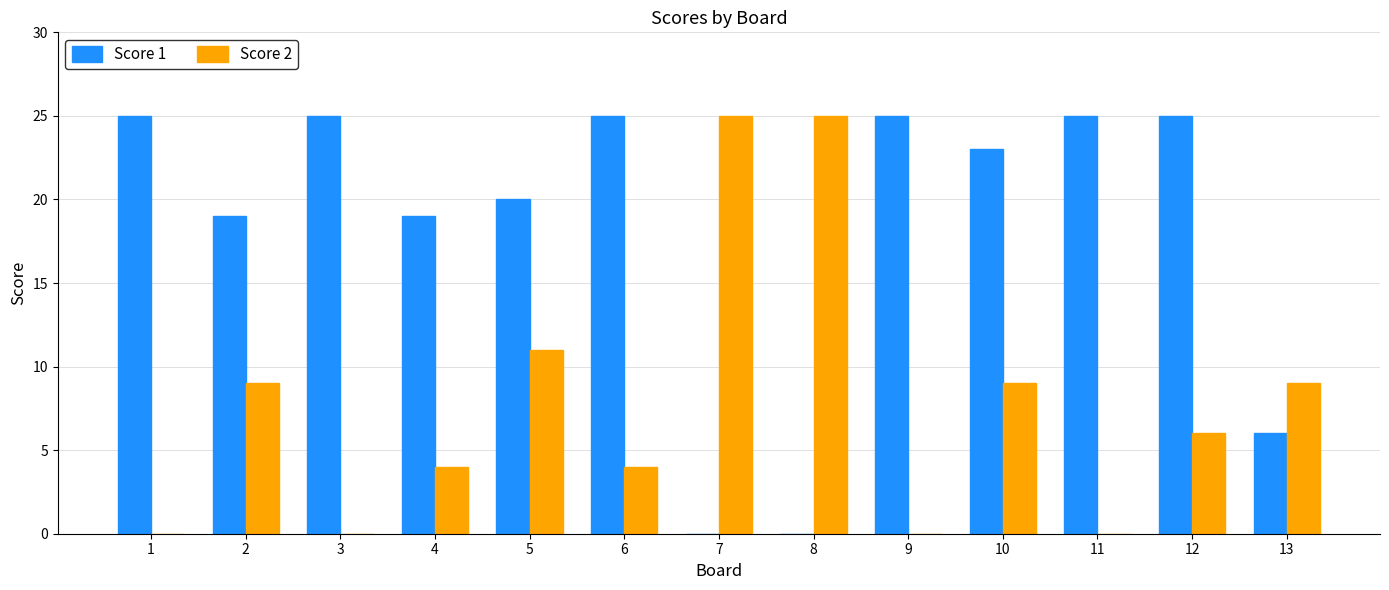

What are all the series names shown in the legend?

Score 1, Score 2